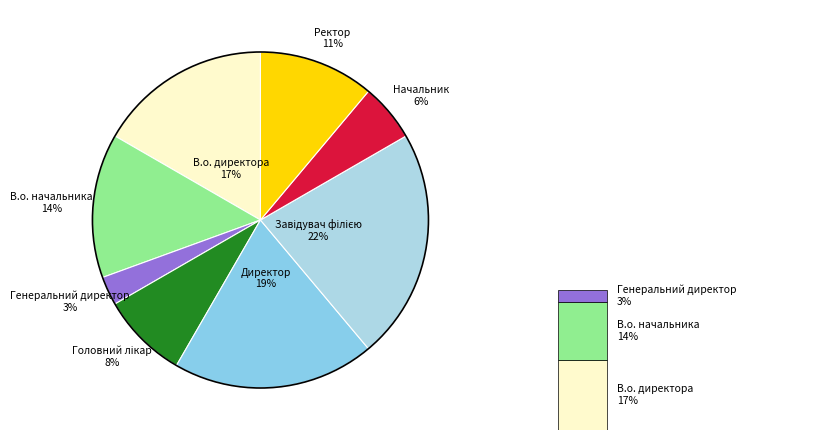

True or false: Головний лікар accounts for 1% of the total.

False